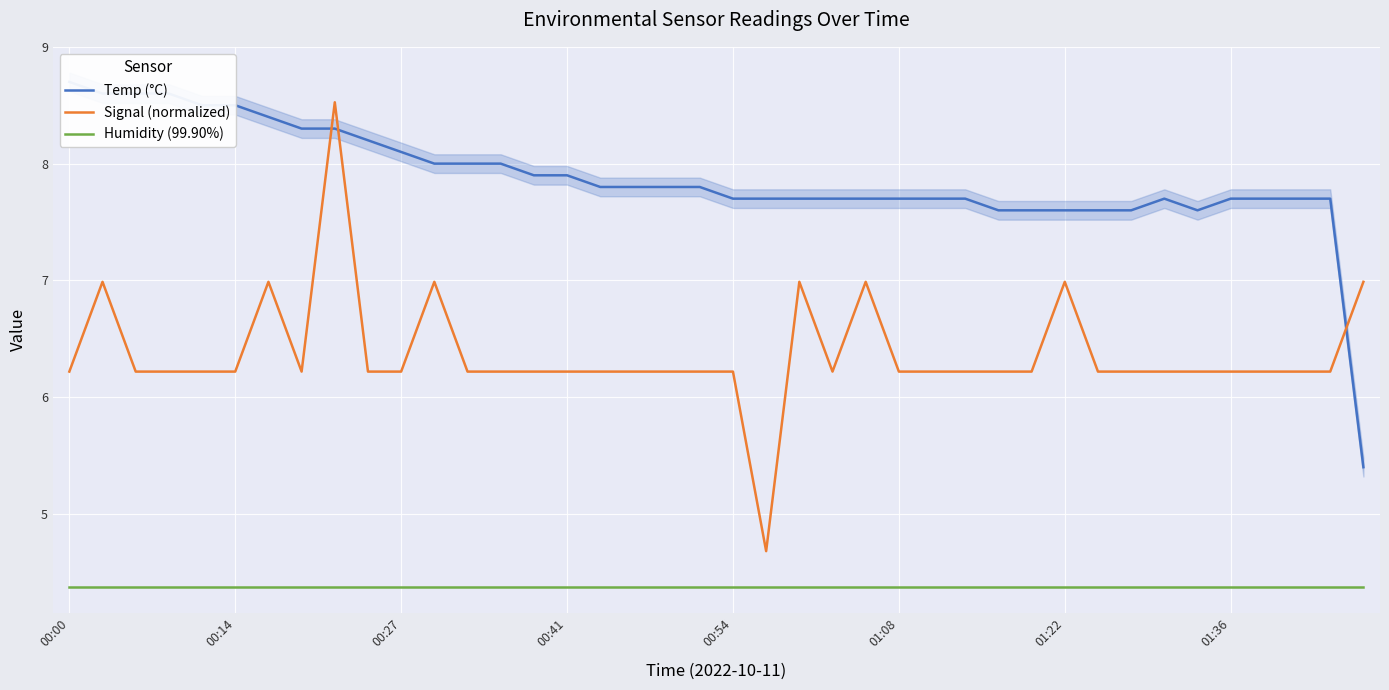

Which series has the widest spread of values?

Signal (normalized)